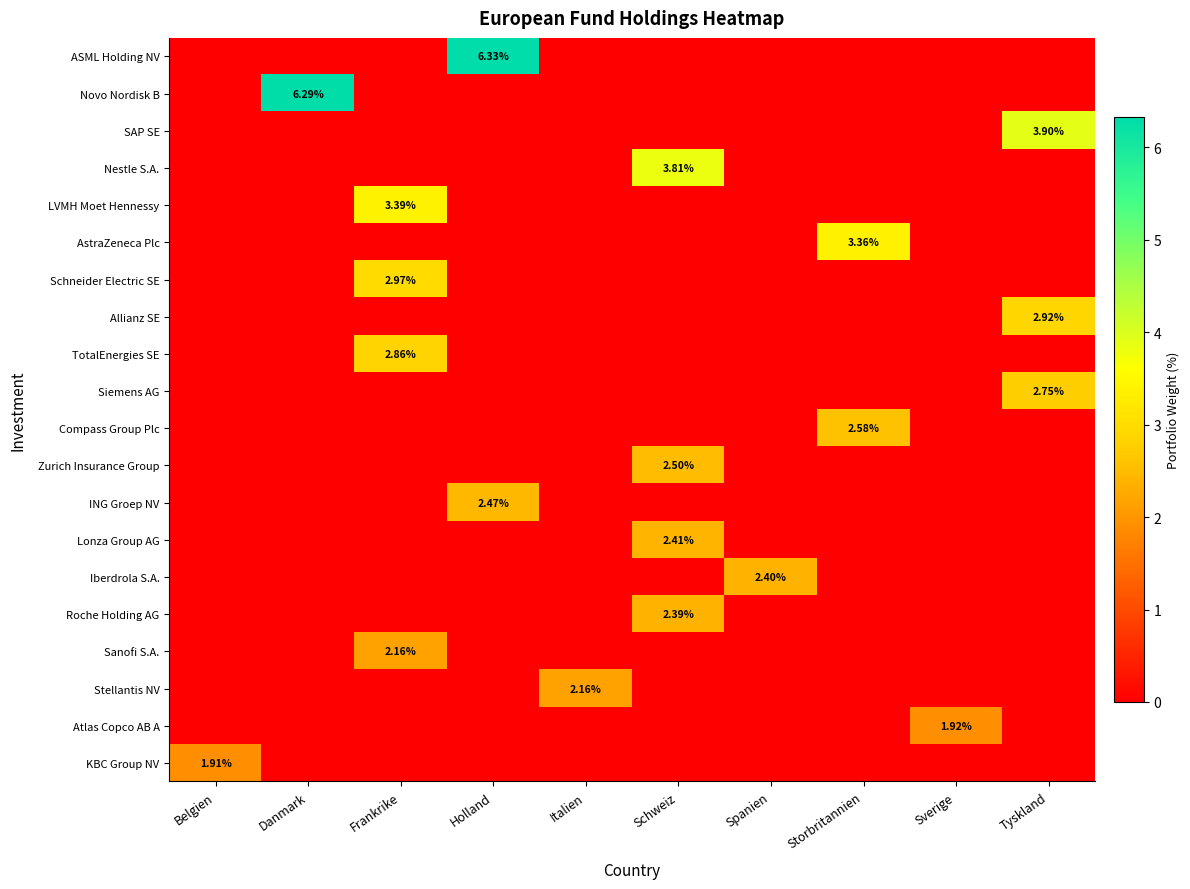

Which series has the widest spread of values?

row_0